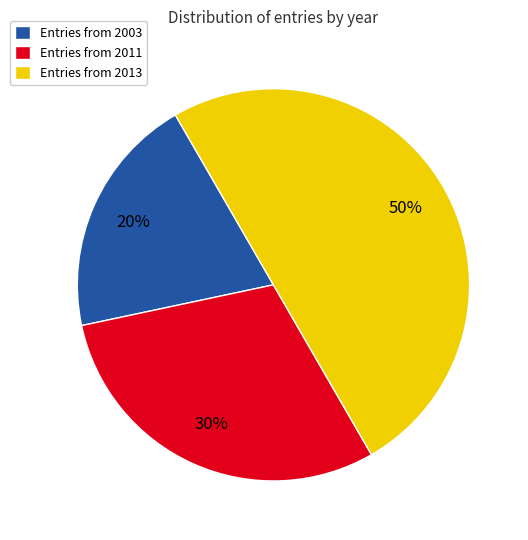

Which category has the biggest portion of the pie?

Entries from 2013